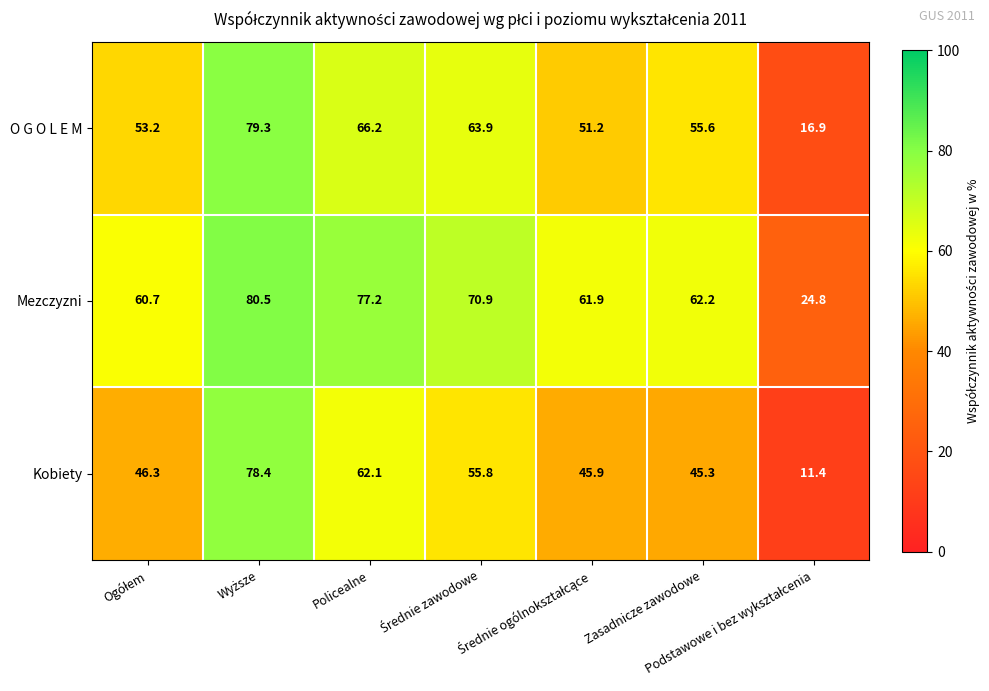

What is the minimum value shown in the chart?

11.4